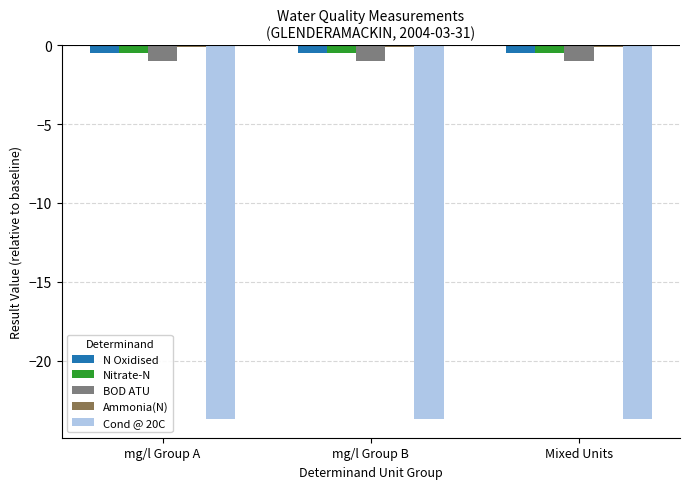

The Nitrate-N series shows -0.5 at mg/l Group A. True or false?

True